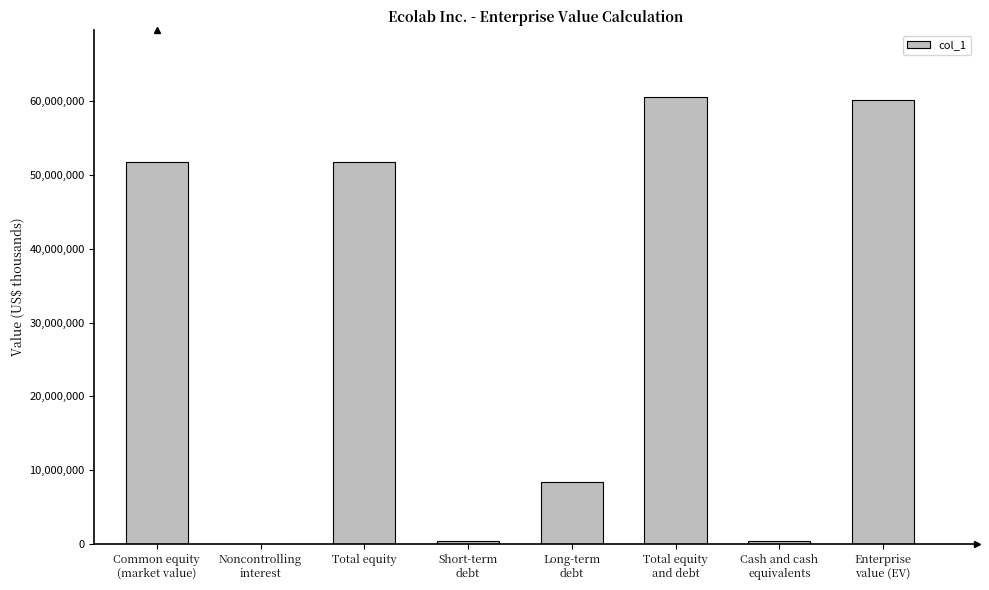

True or false: the data shows 60488401 at Total equity
and debt.

True